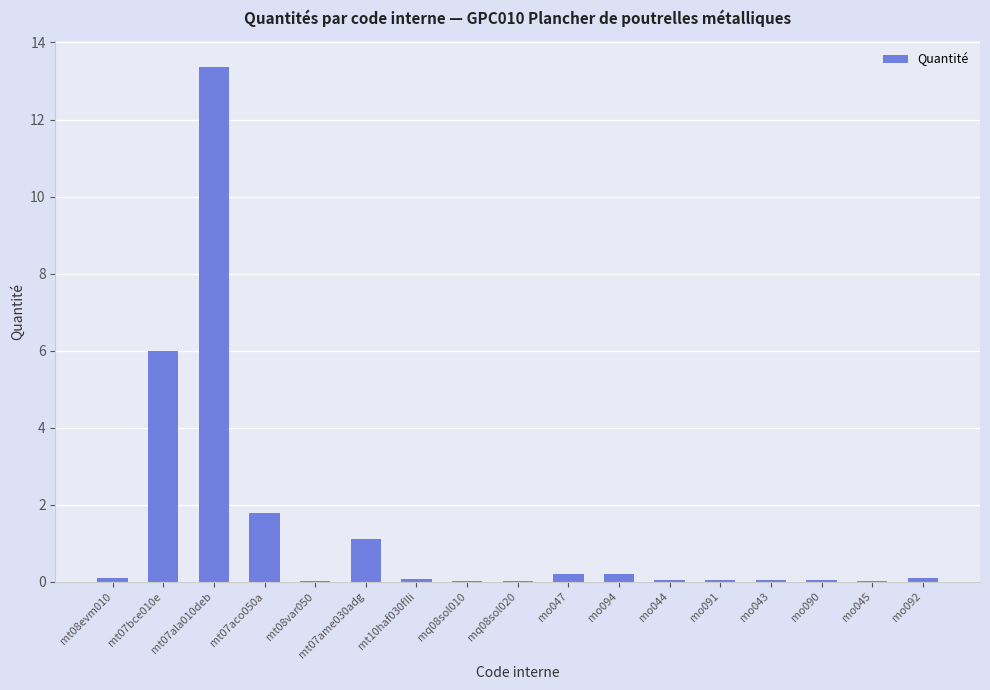

What is the approximate value at mt07ame030adg?

1.1